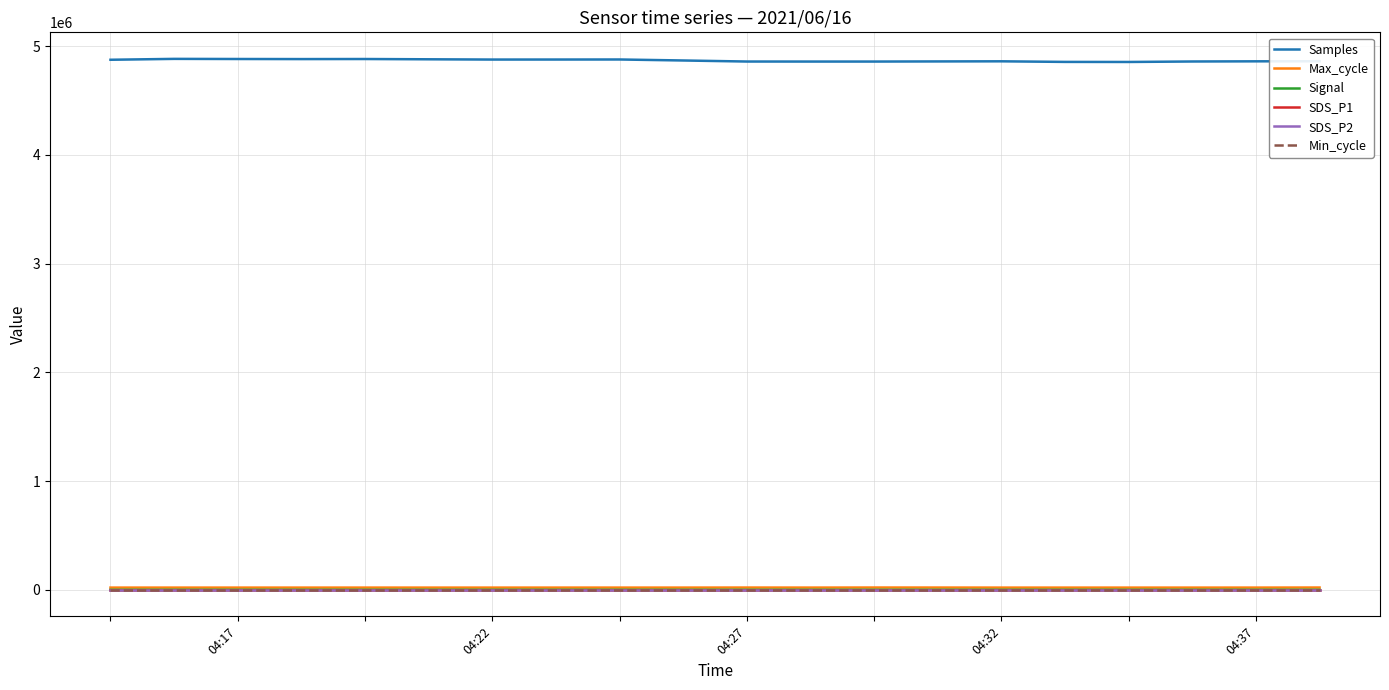

Does the chart have visible grid lines?

Yes